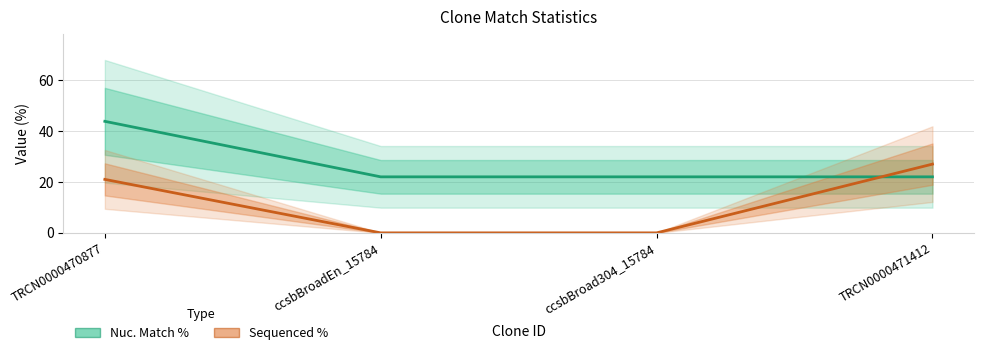

Count the Sequenced % values in the range 0 to 27.

4